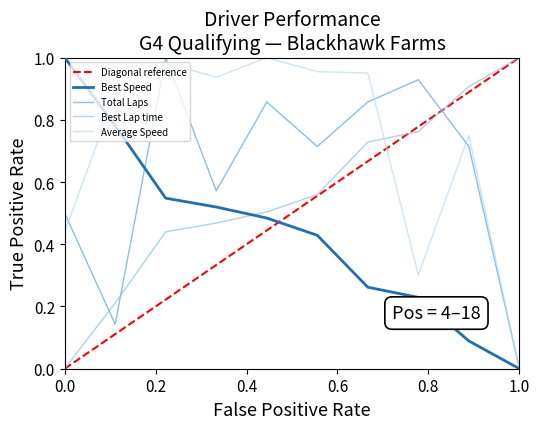

How many distinct data groups are displayed?

4